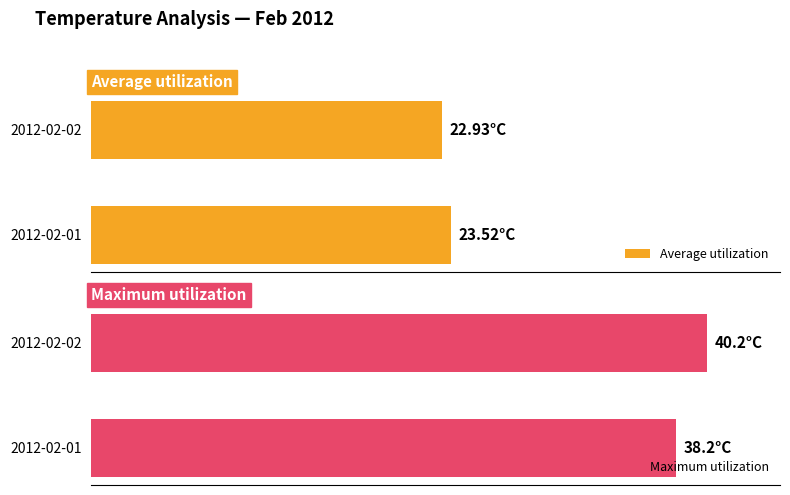

What is the sum of all Average utilization values?

46.5